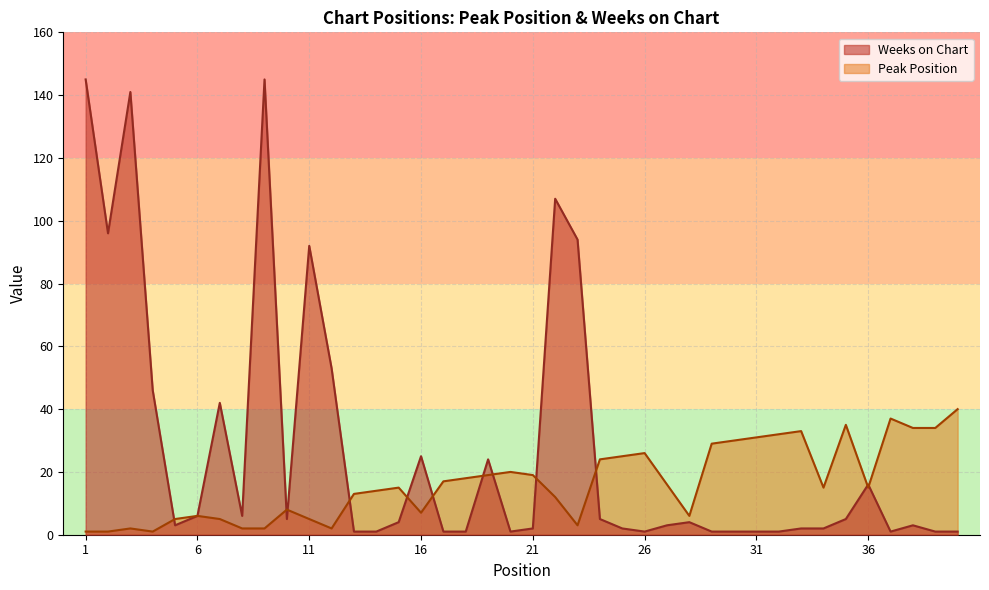

True or false: Weeks on Chart has a value of 3 at 34.

False